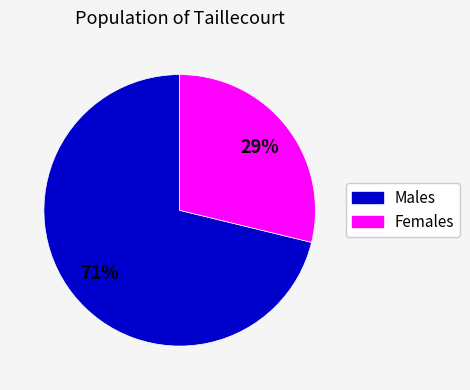

Does any single category account for the majority?

Yes